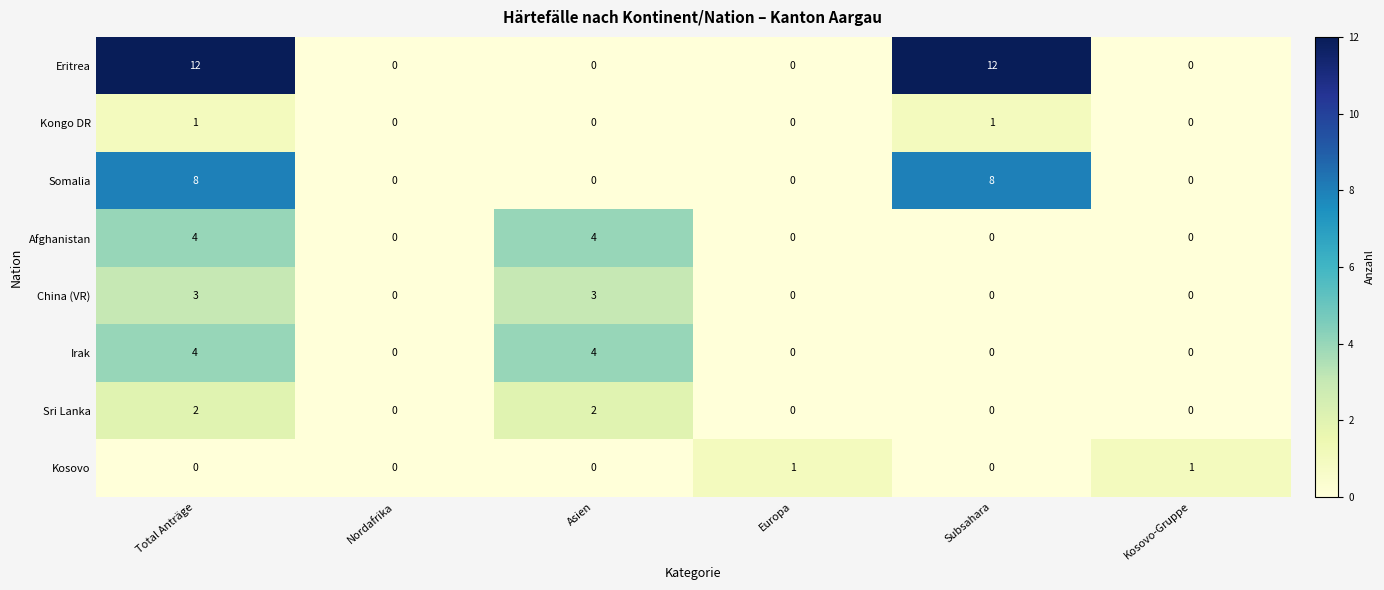

What is the difference between the maximum and minimum values in the Irak series?

4